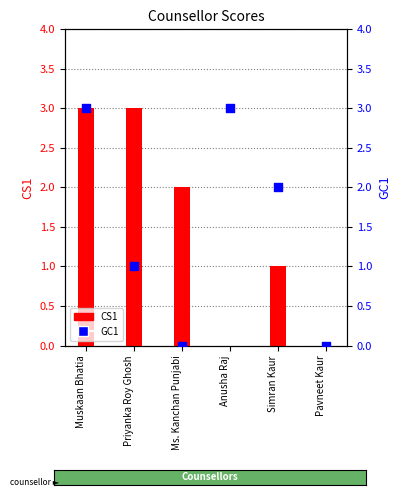

Which series contains the highest Y value?

CS1